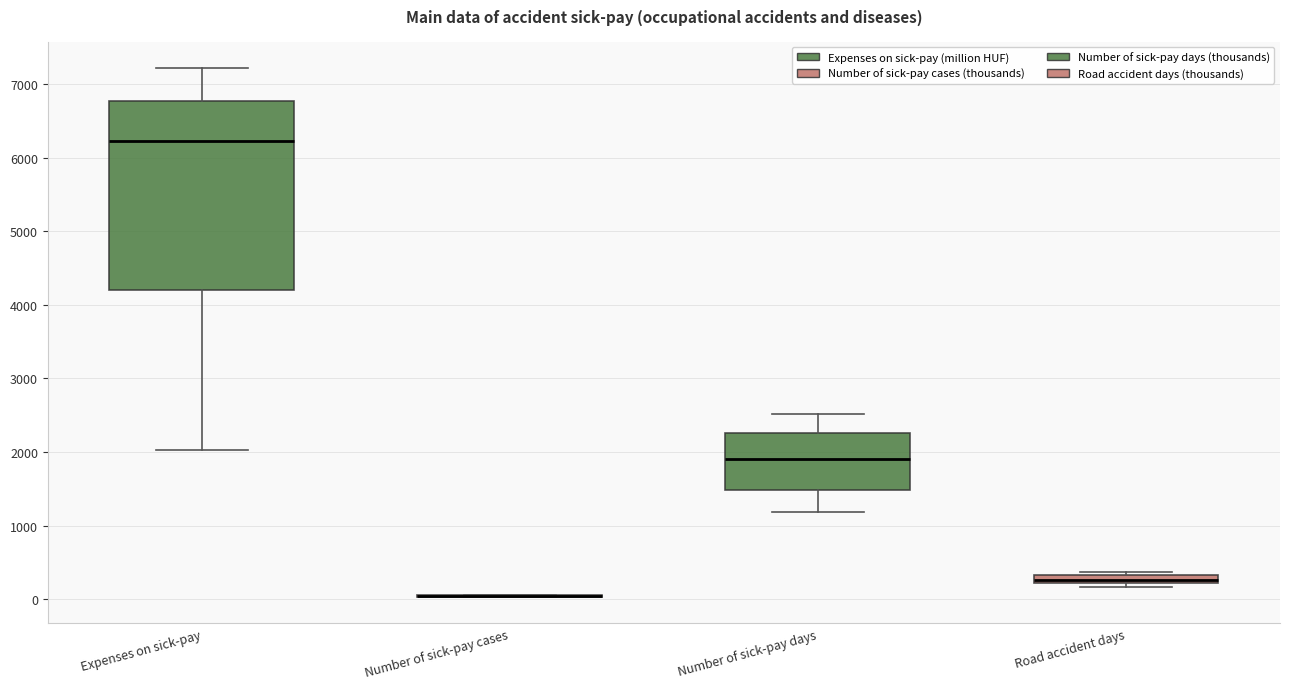

Which box is the tallest, from its lower edge to its upper edge?

Expenses on sick-pay